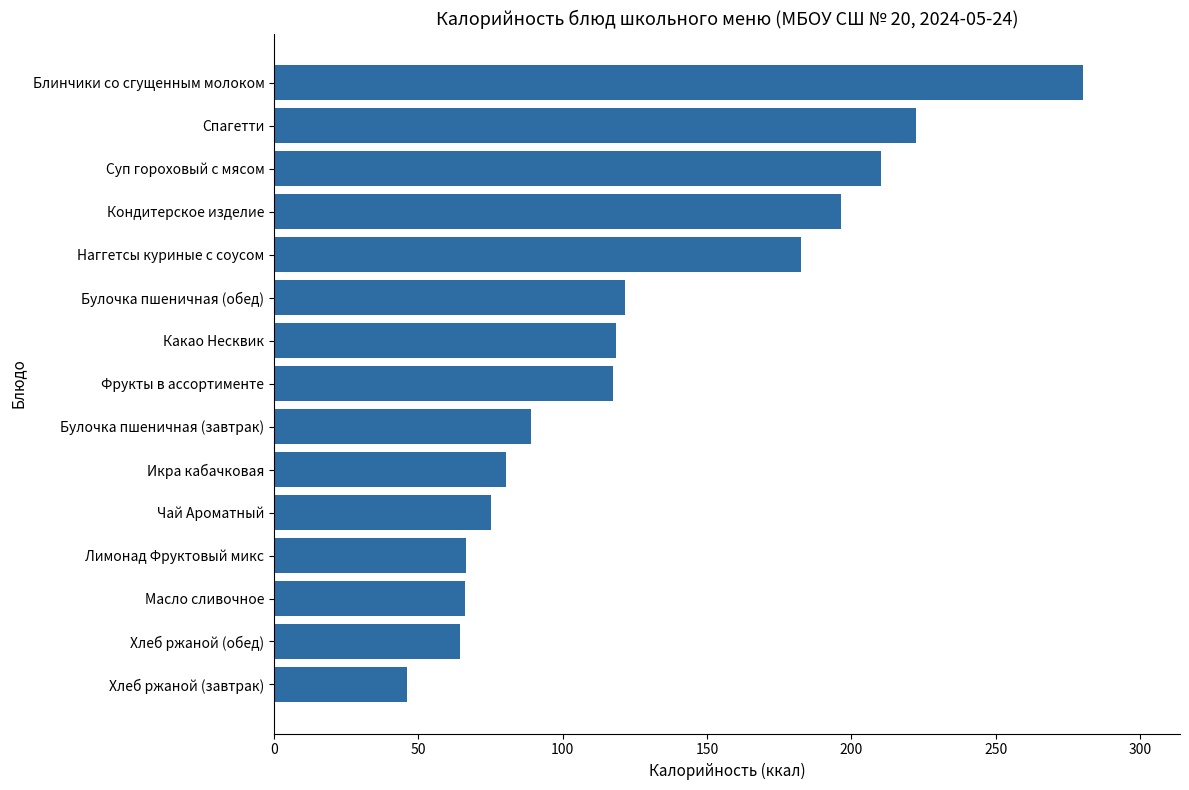

Which label corresponds to the largest value in the chart?

Блинчики со сгущенным молоком